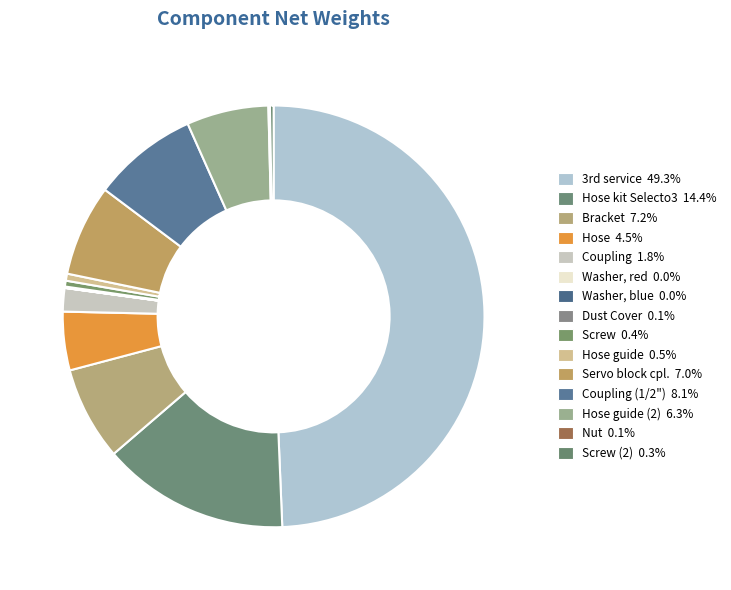

How many segments does this pie chart have?

15